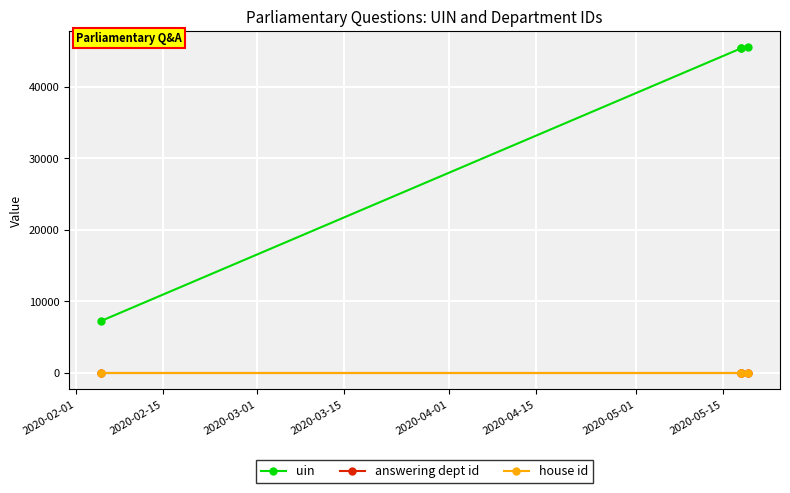

Which series changed the most between 2020-02-01 and 2020-02-15?

uin